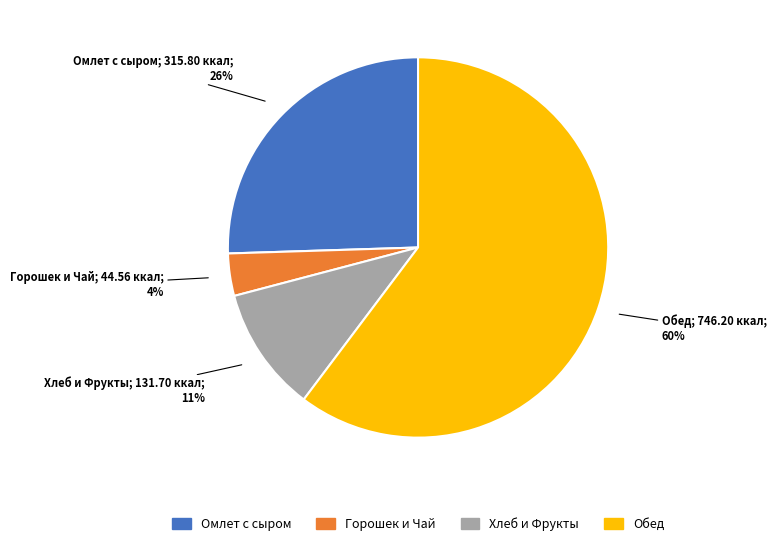

To the nearest percent, what is the average slice percentage?

25%